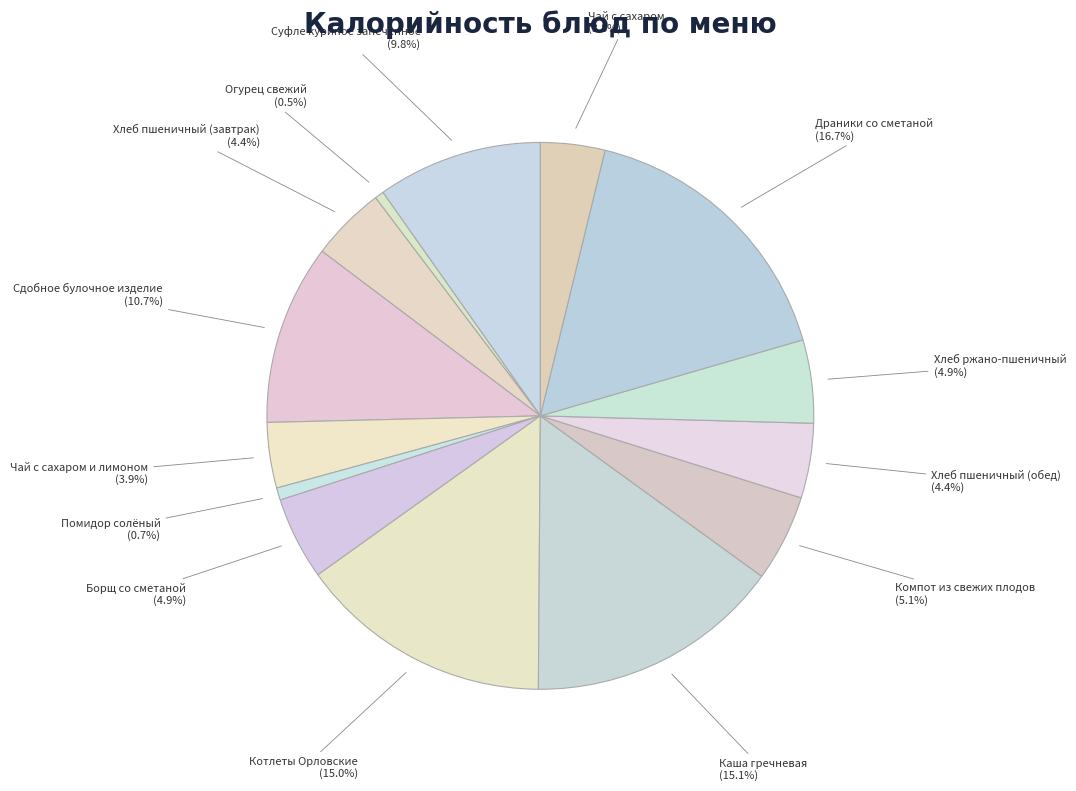

How many slices are in this pie chart?

14